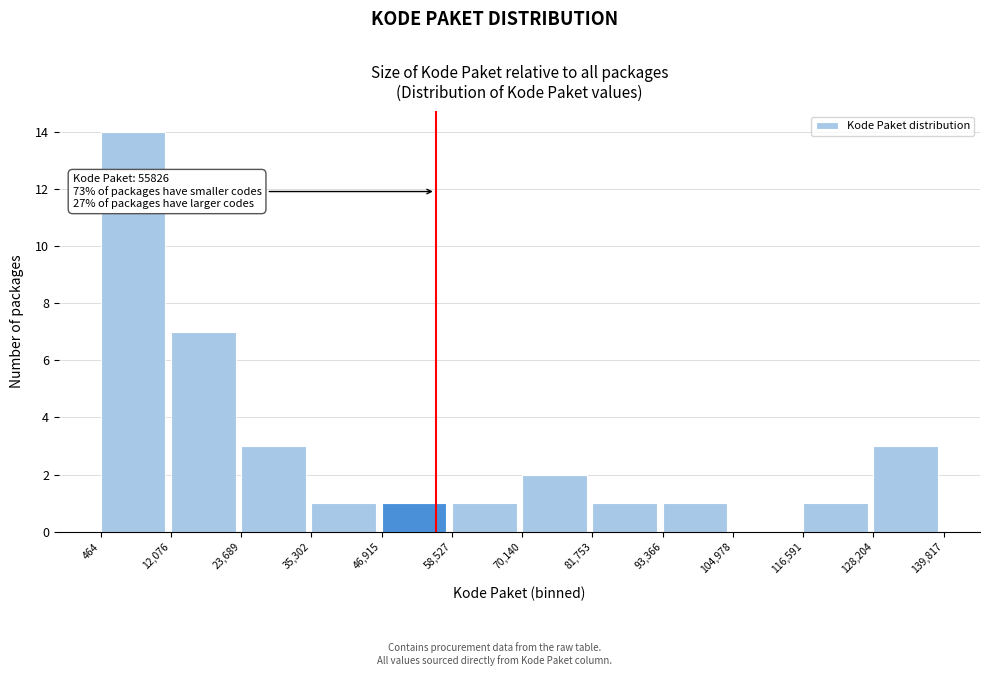

Over which range of the x-axis is the bar tallest?

464 to 12,076